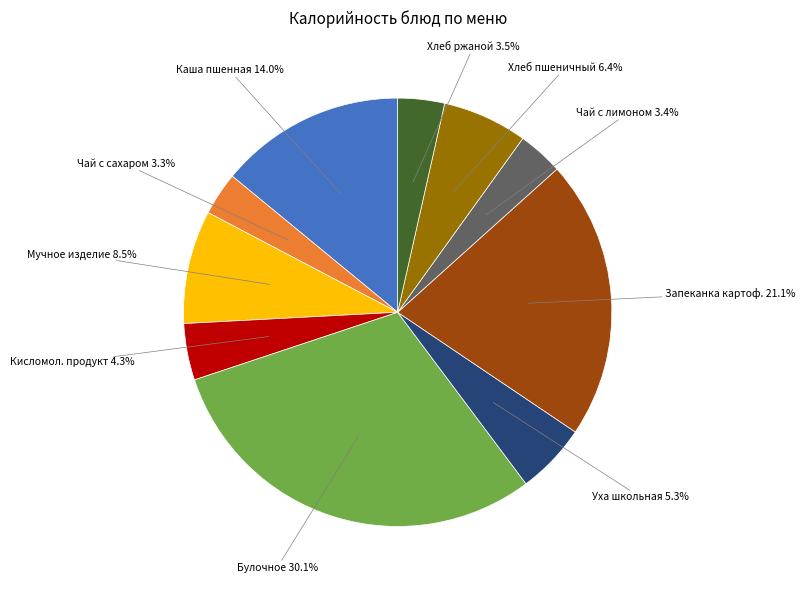

Is there a majority slice in this chart?

No